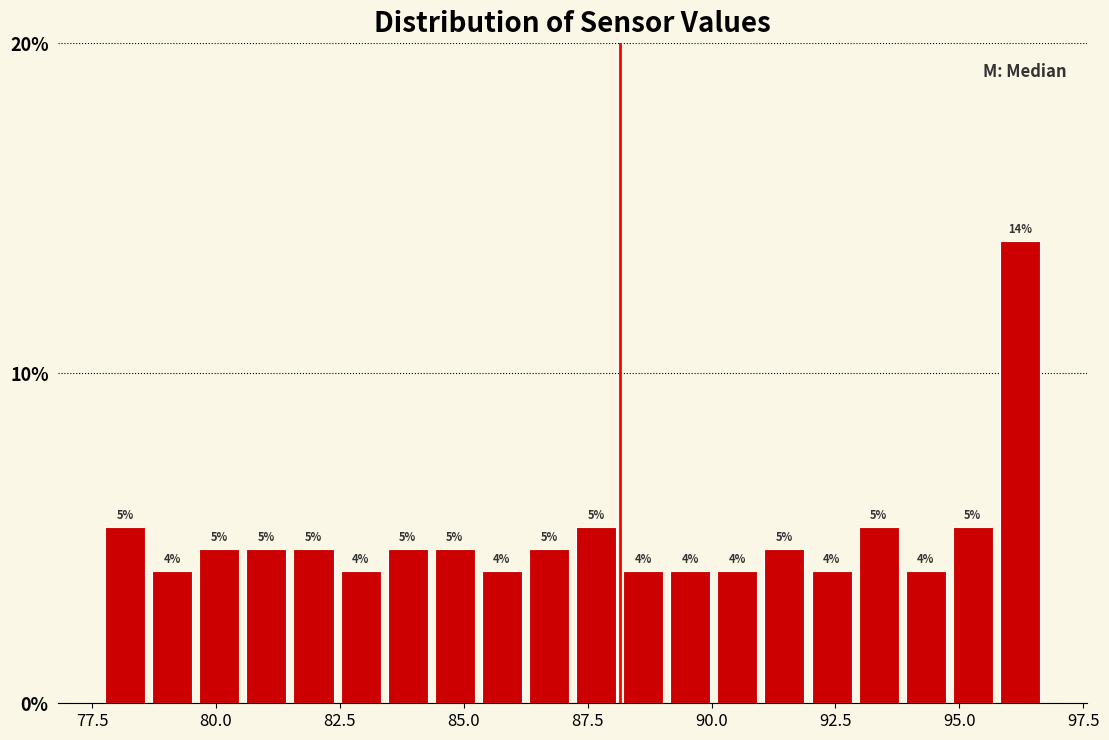

Around what value on the x-axis is the tallest bar? Give the approximate position of its centre, as read against the axis.

96.0